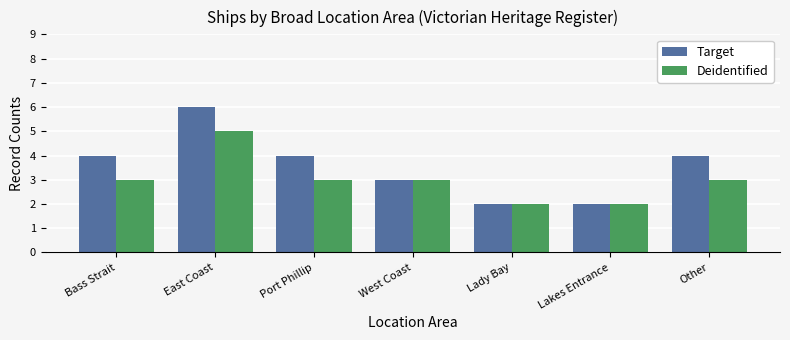

How many series are shown in this chart?

2